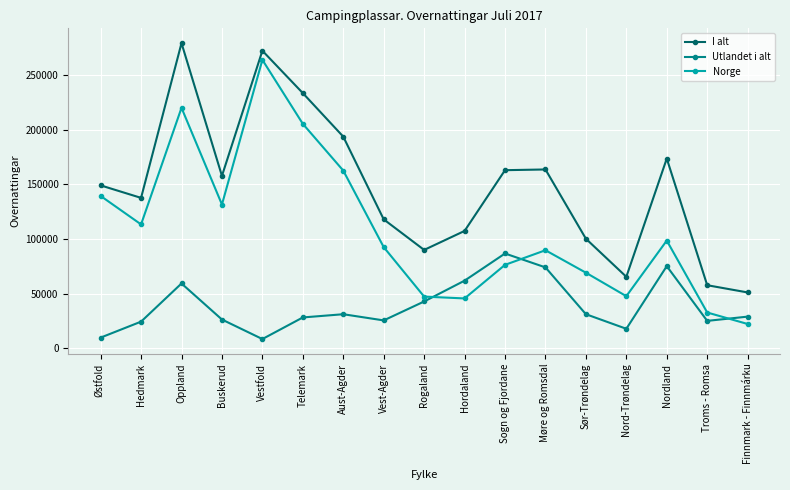

What is the label of the 2nd point from the left?

Hedmark